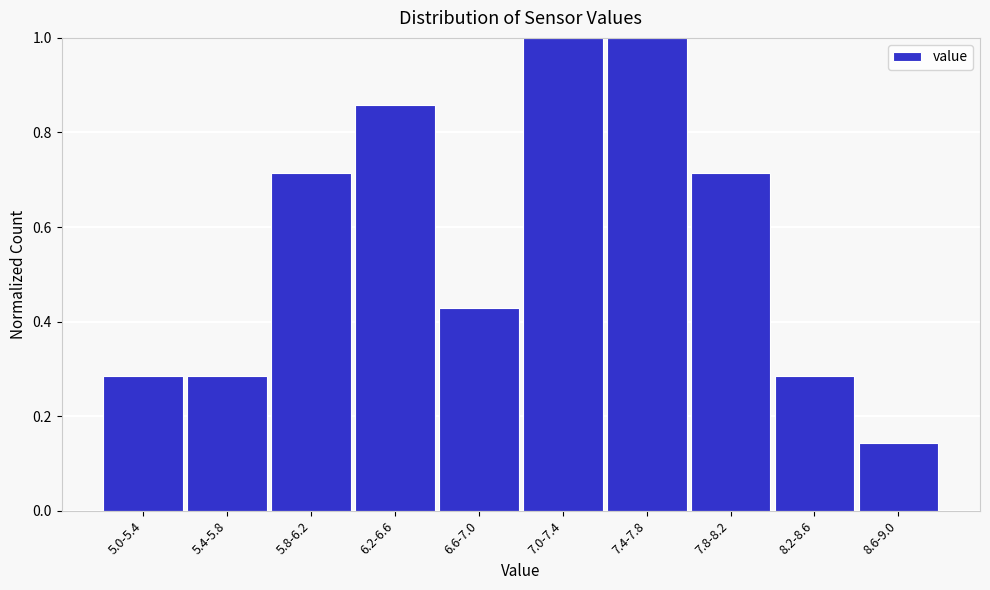

Where is the data nearest to the value 0?

8.6-9.0